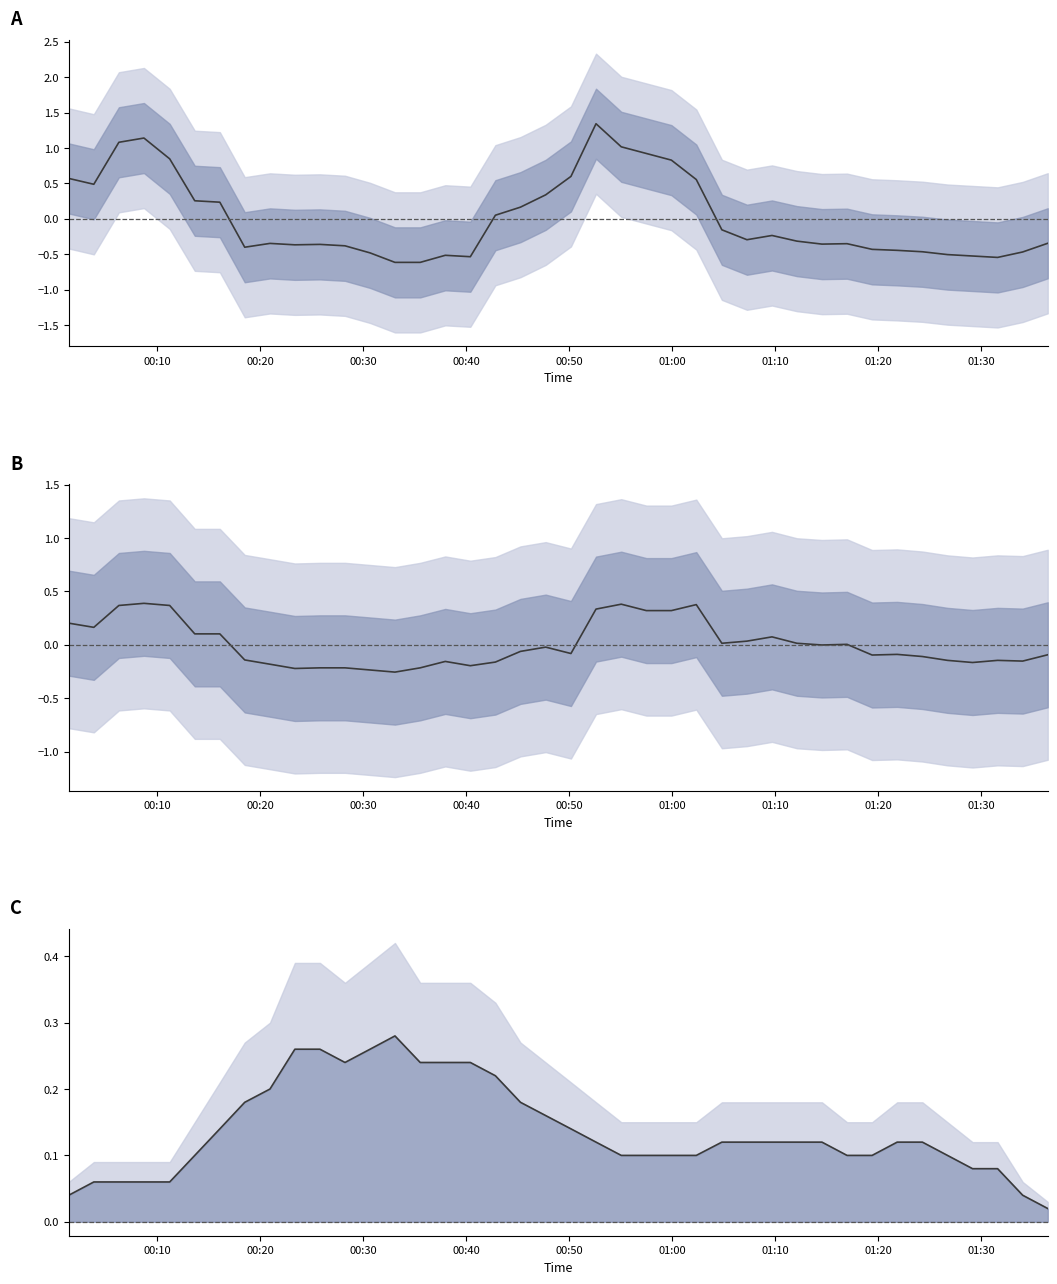

What is the value of the SDS_P1 point at the 8th from the left?

-0.4